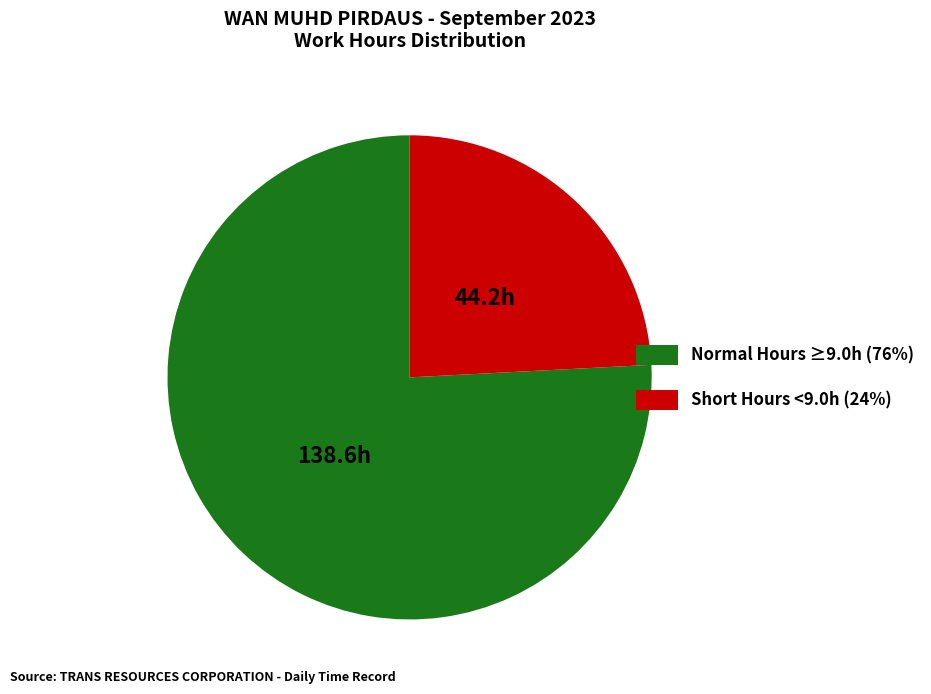

Is there any slice that represents more than half of the pie?

Yes